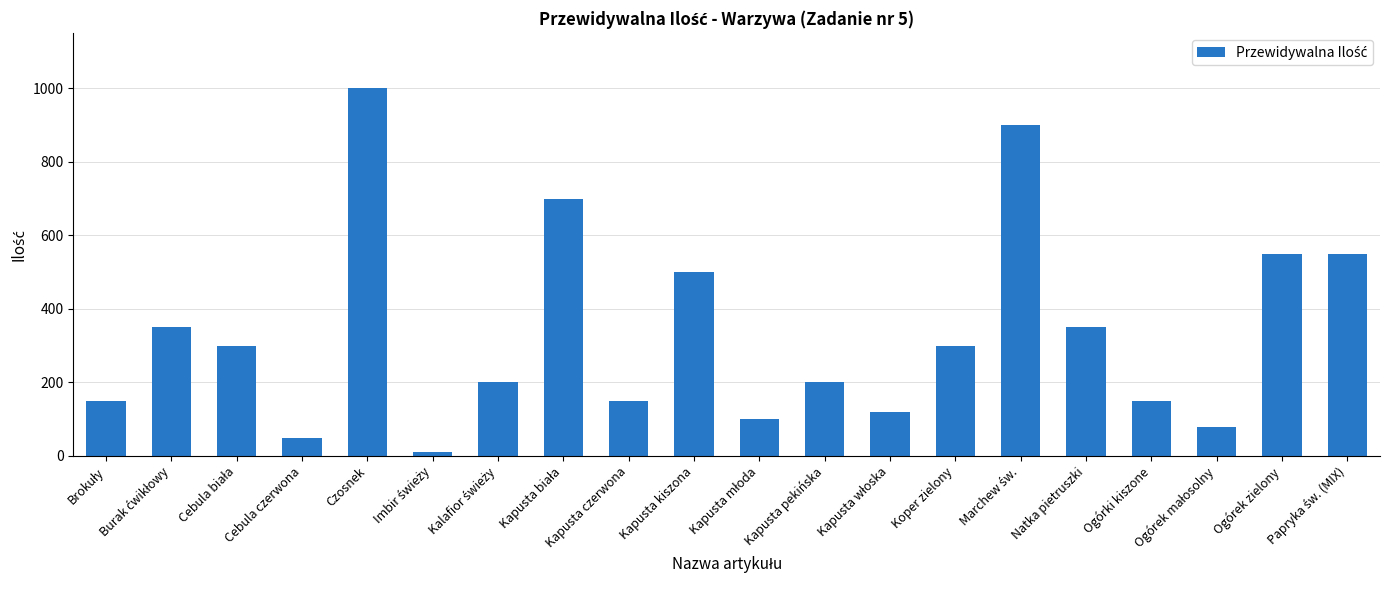

What is the change in value from Natka pietruszki to Ogórek zielony?

+200